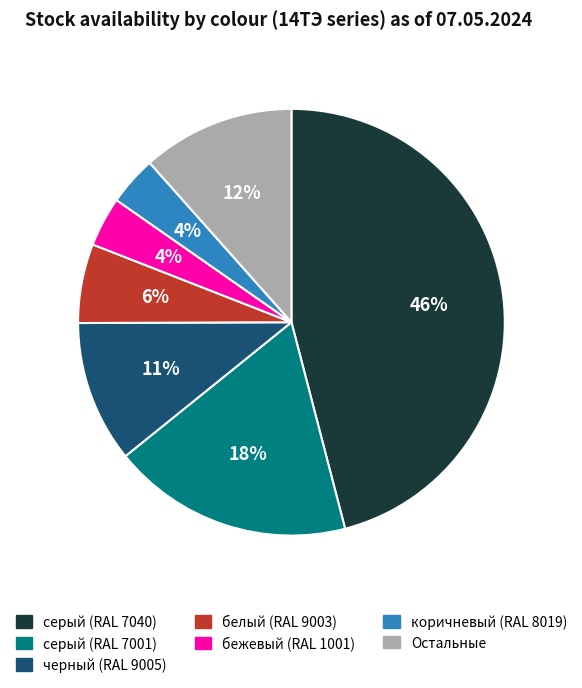

How many segments does this pie chart have?

7